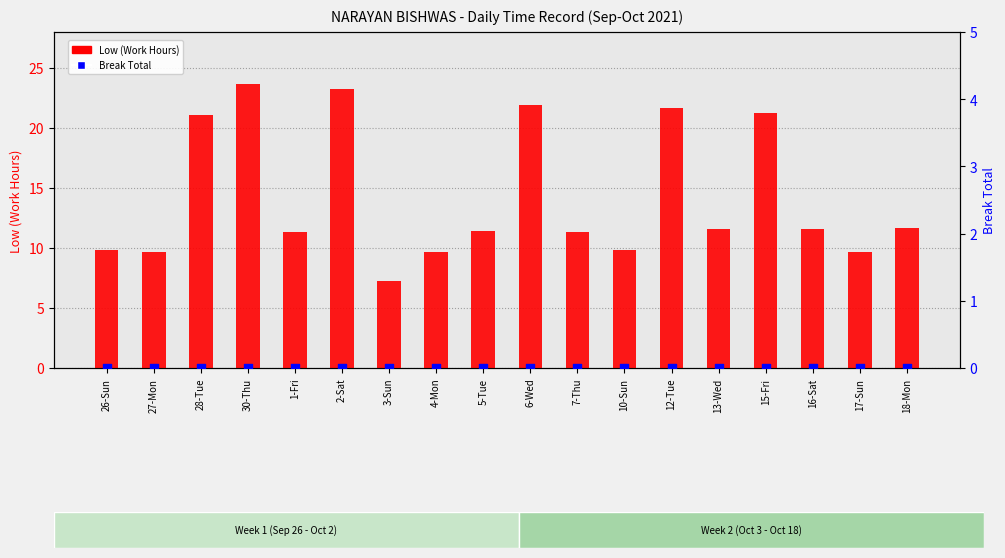

What are all the series names shown in the legend?

Low (Work Hours), Break Total